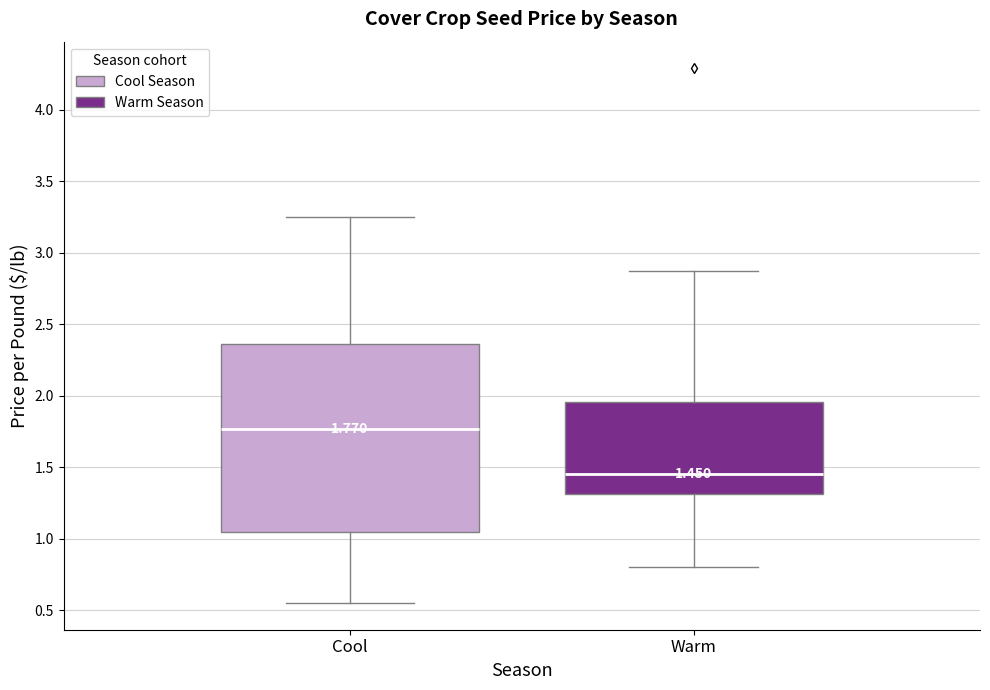

Comparing the boxes themselves (not the whiskers), which one is the tallest?

Cool